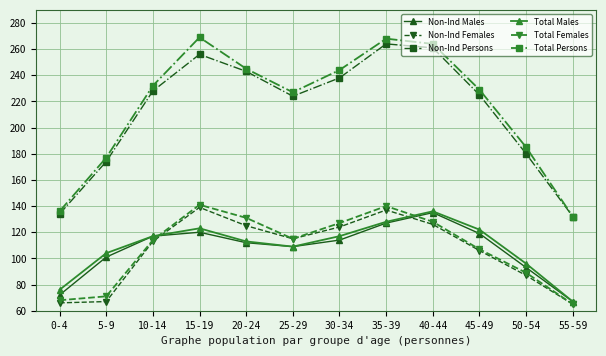

What is the maximum value shown in the chart?

269